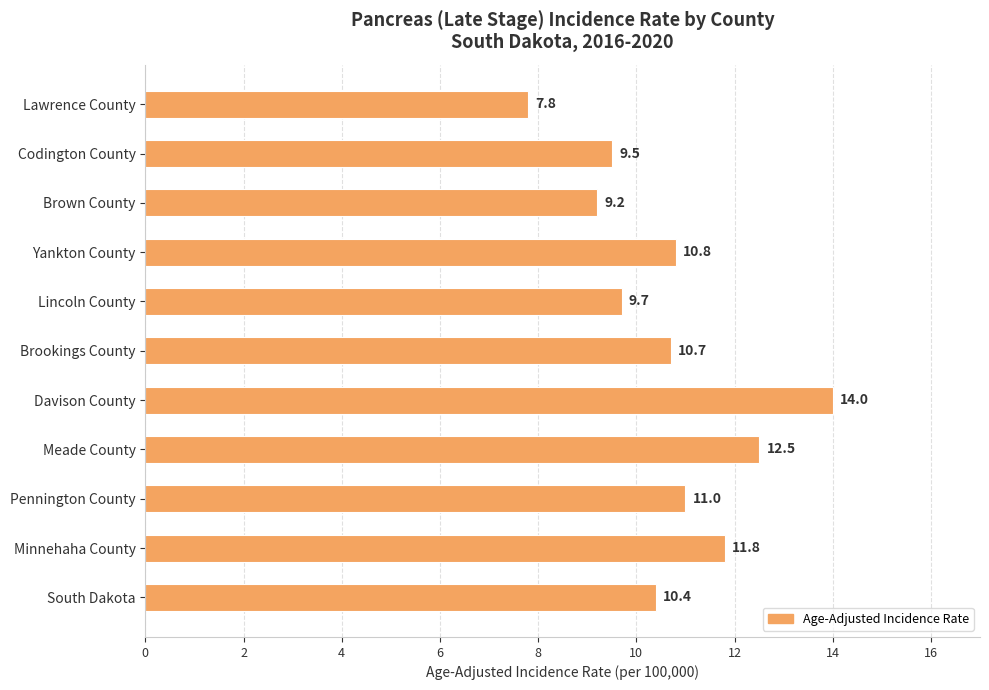

Reading bottom to top, transcribe all the data shown in this chart.

South Dakota=10.4	Minnehaha County=11.8	Pennington County=11.0	Meade County=12.5	Davison County=14.0	Brookings County=10.7	Lincoln County=9.7	Yankton County=10.8	Brown County=9.2	Codington County=9.5	Lawrence County=7.8